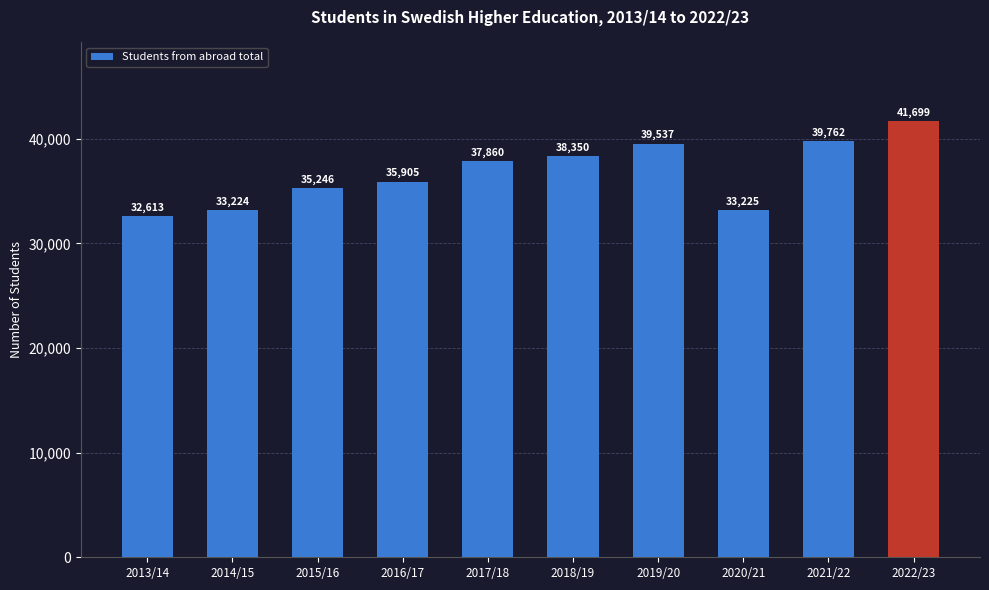

What position from the left is 2020/21?

8